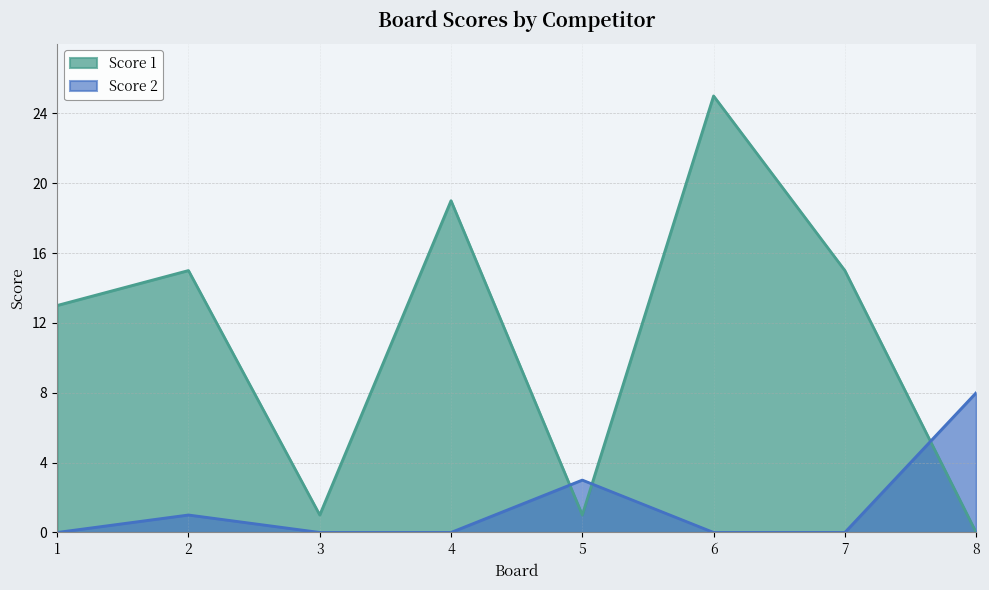

Reading left to right, transcribe all the data shown in this chart.

Score 1: 1=13	2=15	3=1	4=19	5=1	6=25	7=15	8=0
Score 2: 1=0	2=1	3=0	4=0	5=3	6=0	7=0	8=8